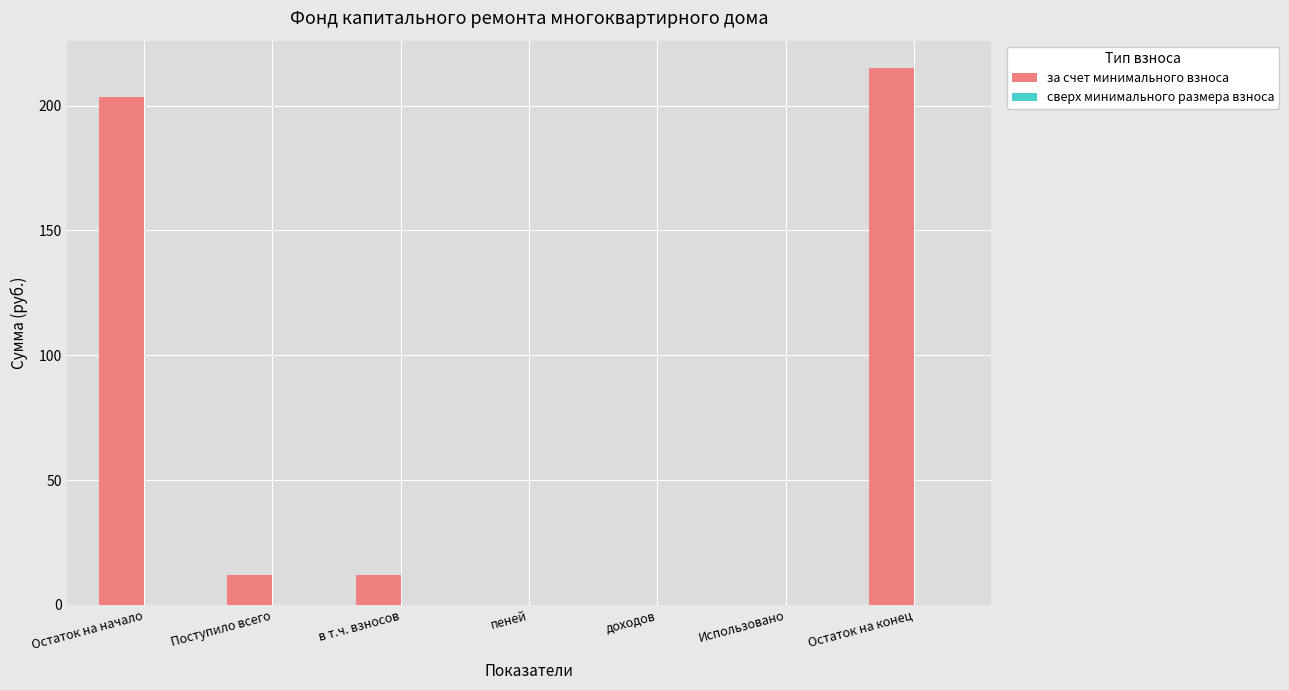

Reading right to left, list all the values displayed in this chart.

Остаток на конец=215.3	Использовано=0.0	доходов=0.0	пеней=0.0	в т.ч. взносов=12.0	Поступило всего=12.0	Остаток на начало=203.3